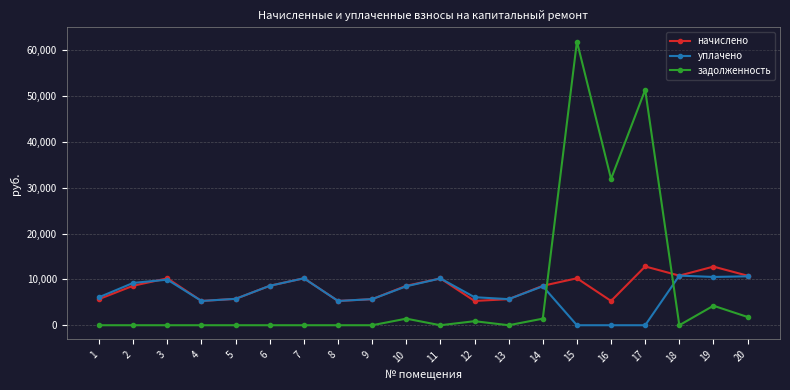

How many series are shown in this chart?

3